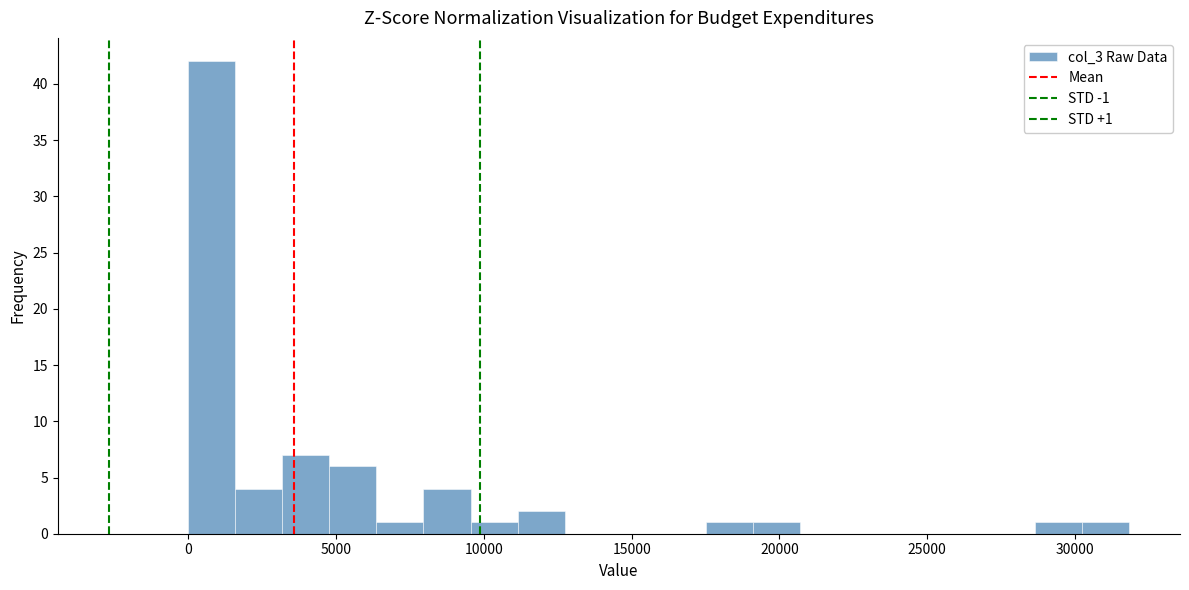

Read against the x-axis, roughly where is the centre of the tallest bar?

1000